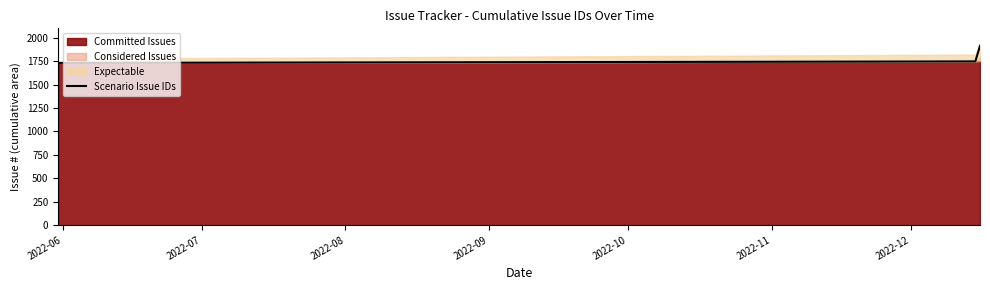

What is the minimum value shown in the chart?

1731